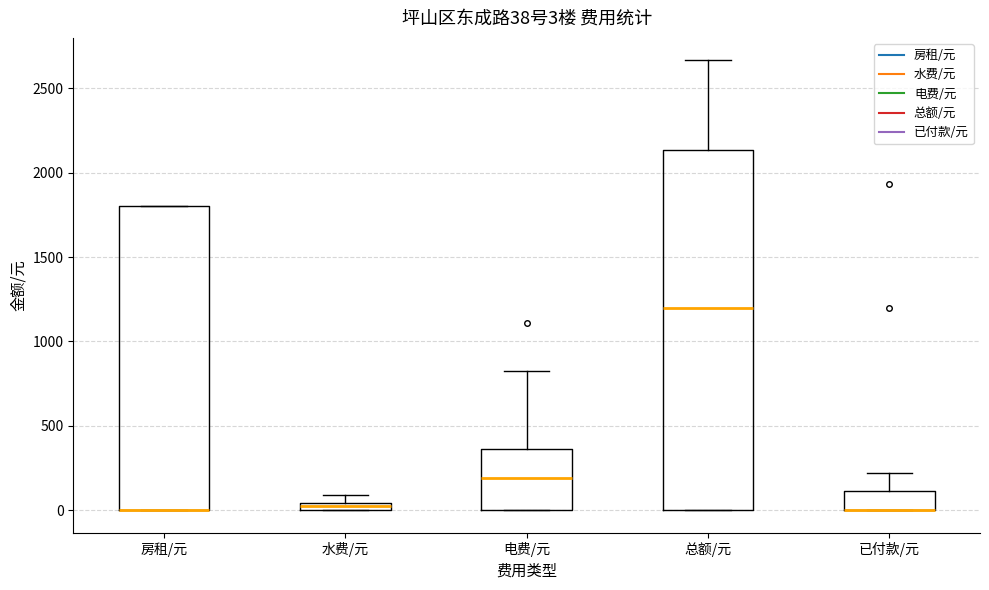

Comparing the boxes themselves (not the whiskers), which one is the tallest?

总额/元